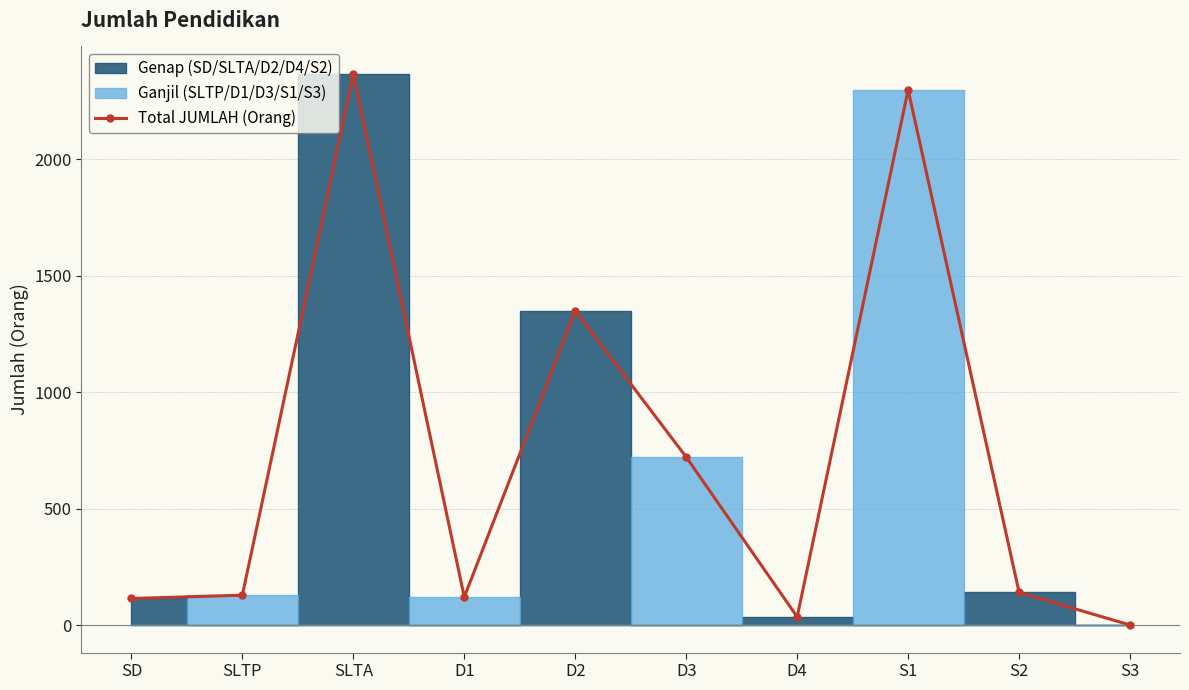

How many data points in Total JUMLAH (Orang) are less than 140?

5